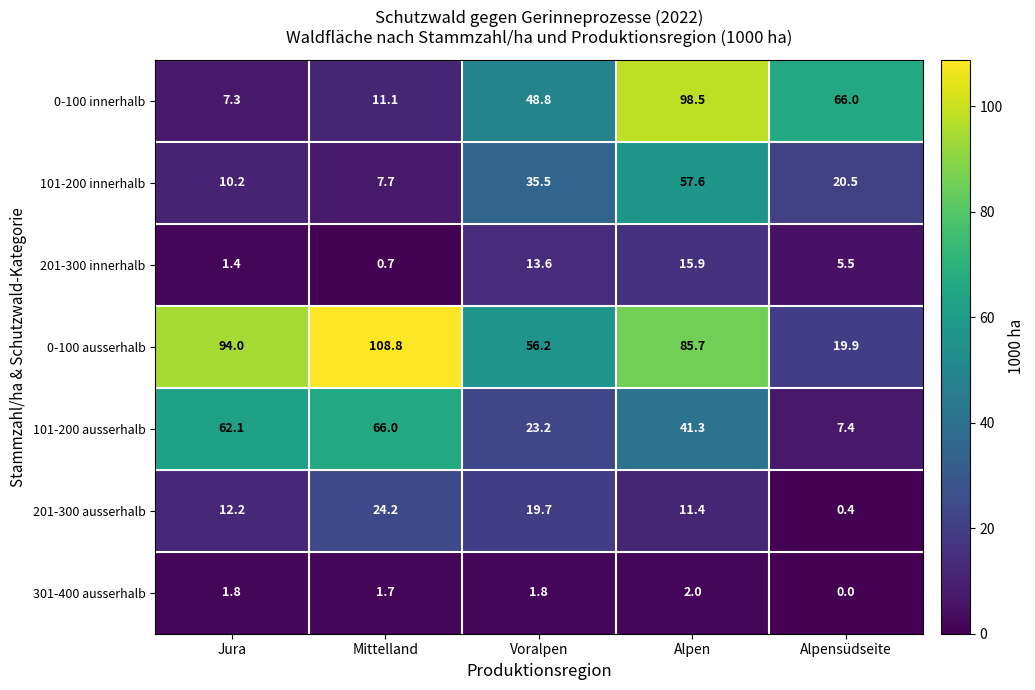

Which series has the largest total across all categories?

0-100 ausserhalb